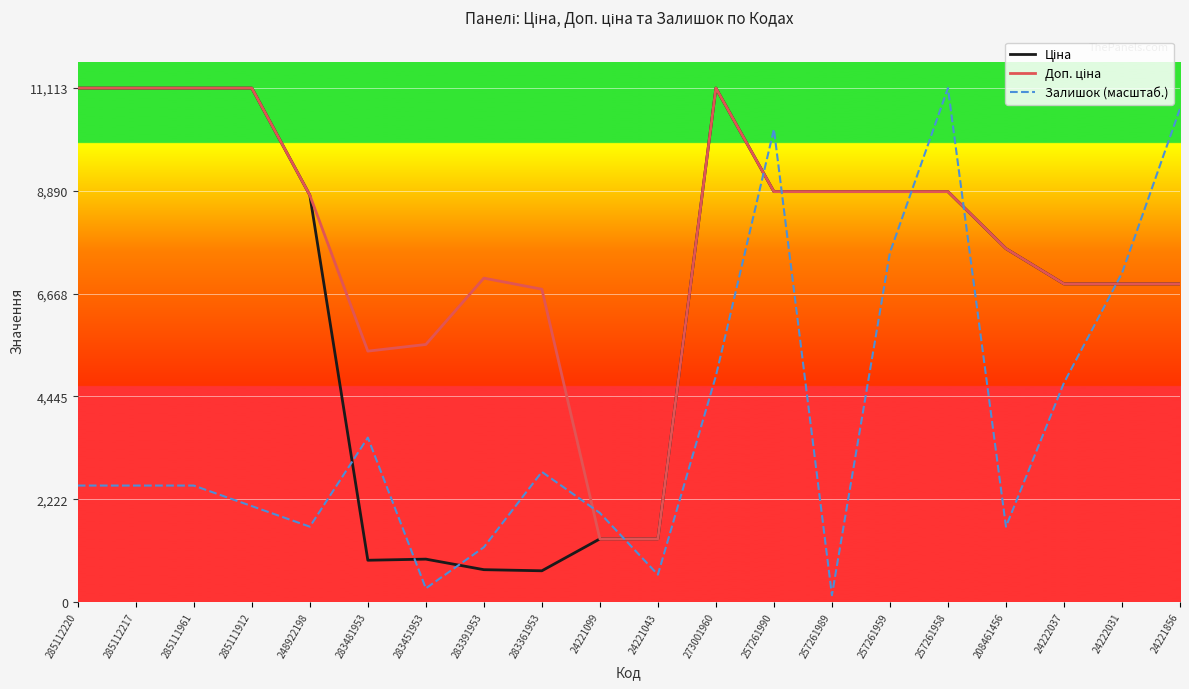

How many lines are shown in the chart?

3